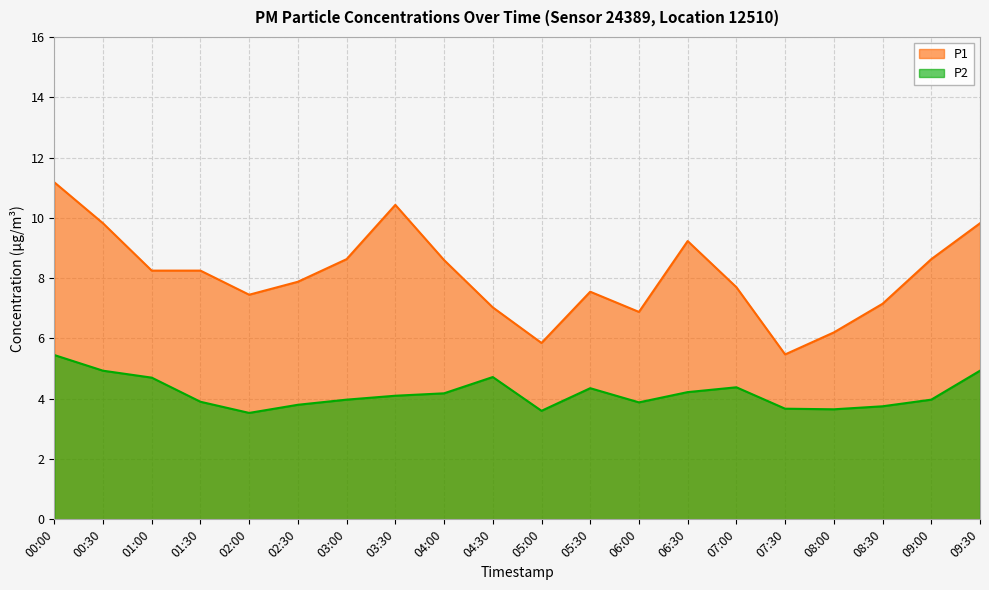

Rank the series by their average value, from lowest to highest.

P2, P1